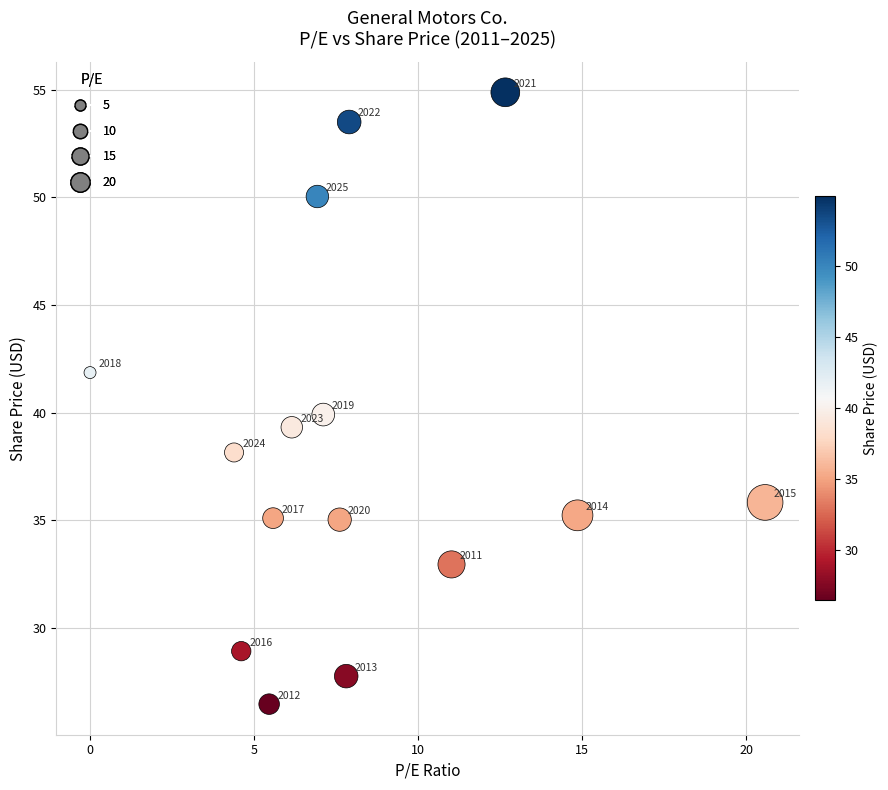

What Y value in the scatter plot is closest to 40?

39.9